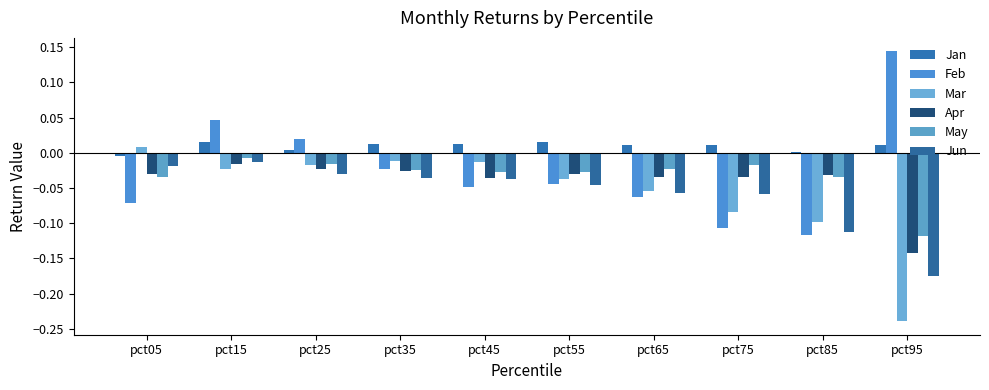

True or false: Jun has a value of -0.1 at pct55.

False